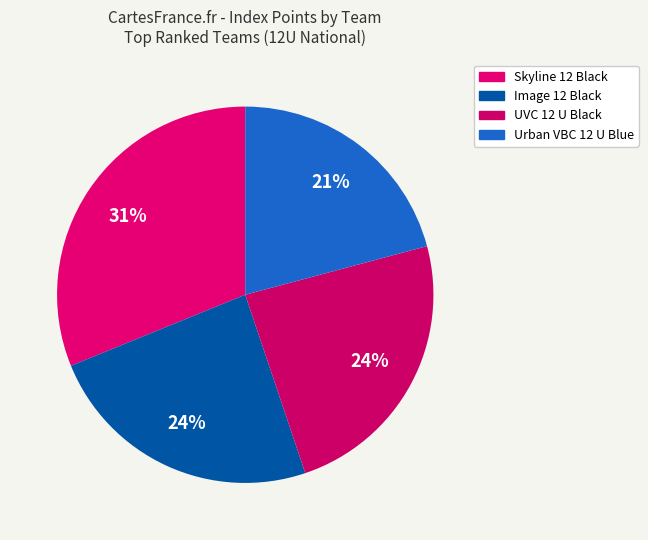

To the nearest percent, what portion does UVC 12 U Black represent?

24%